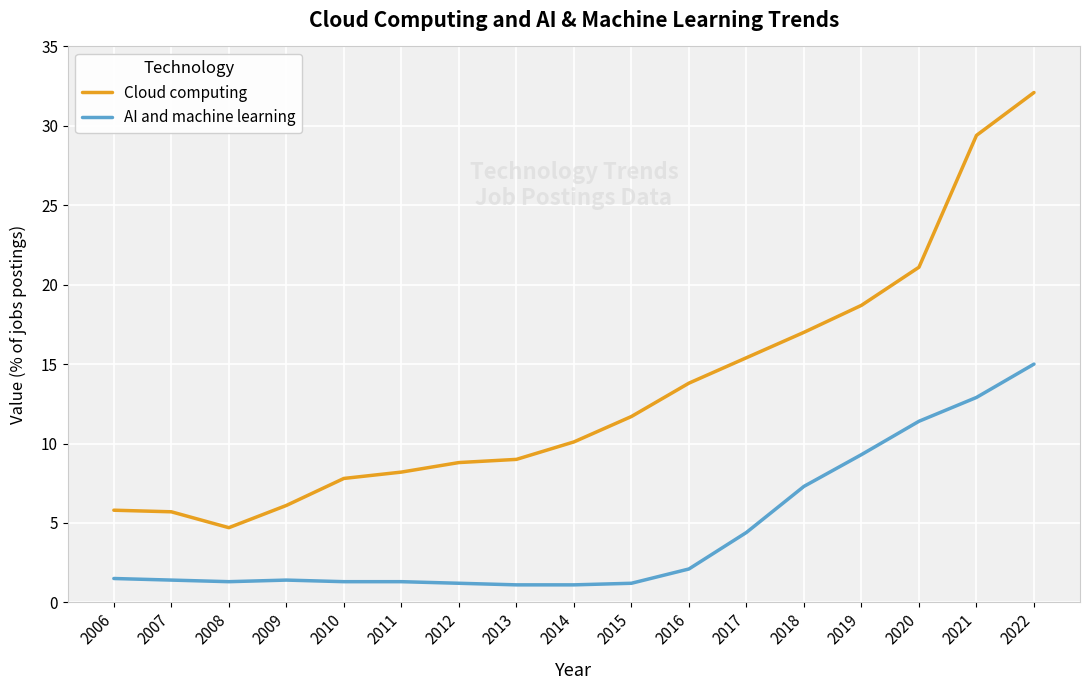

Rank the series at 2010 from highest to lowest value.

Cloud computing, AI and machine learning